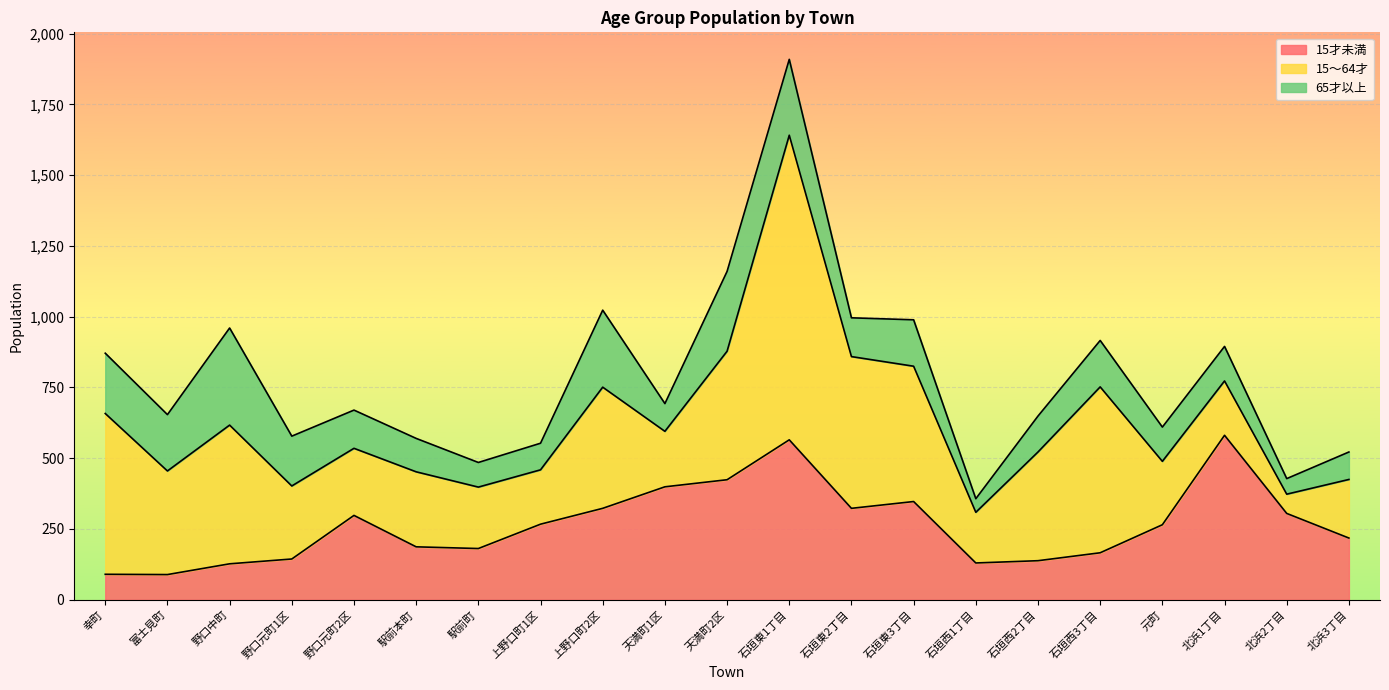

True or false: 15～64才 has a value of 217 at 駅前町.

True